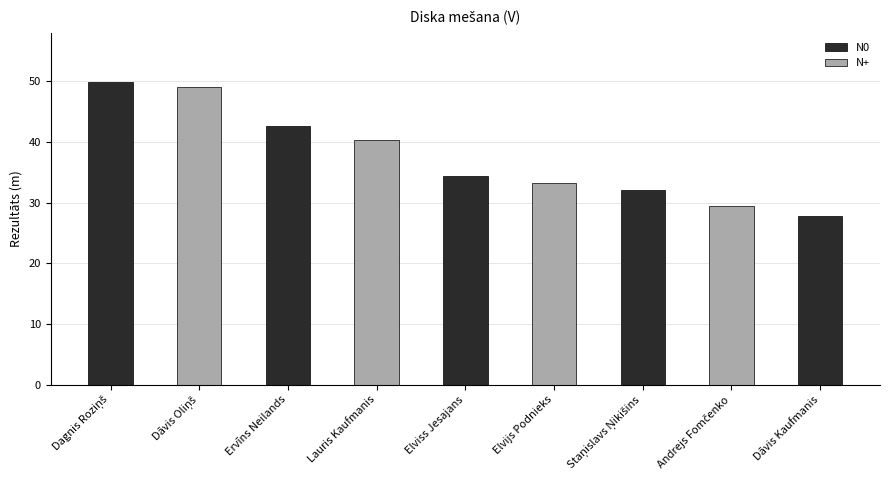

What is the minimum value shown in the chart?

27.8